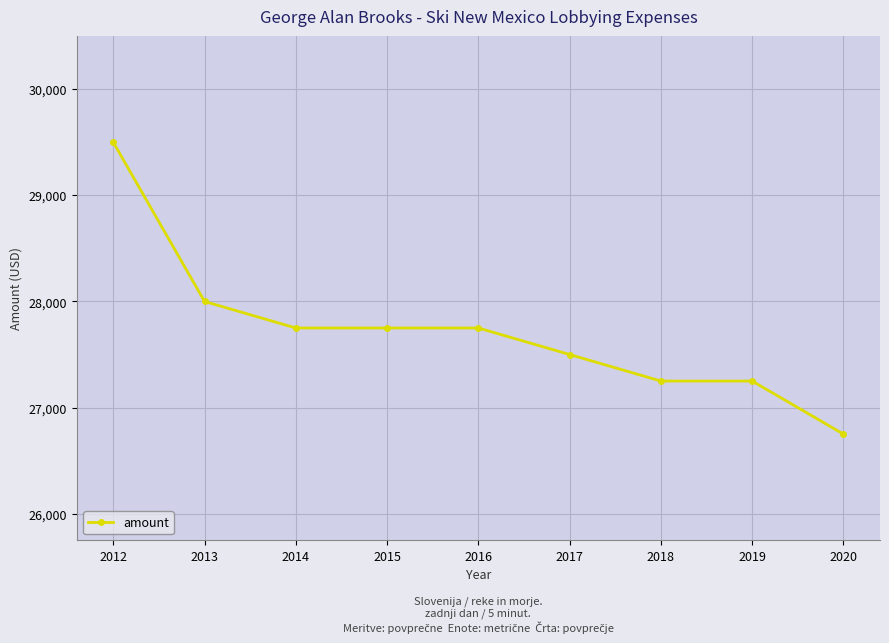

Read the value at 2019.

27250